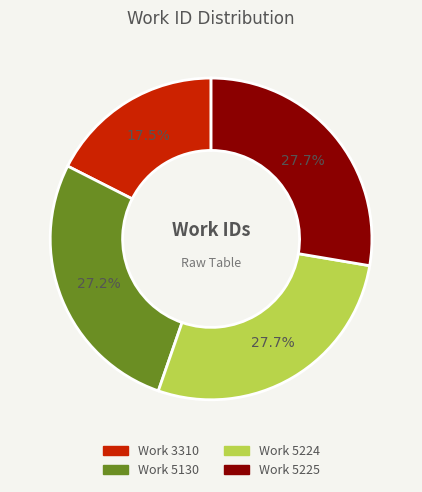

Which category has the smallest portion of the pie?

Work 3310